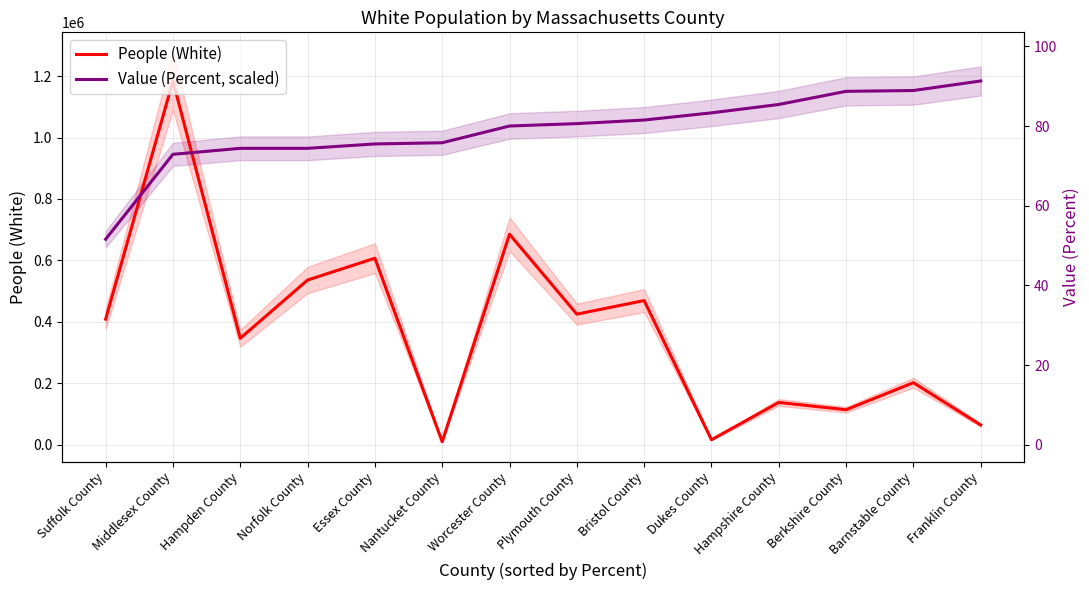

Rank the categories by Value (Percent, scaled) value from highest to lowest.

Franklin County, Barnstable County, Berkshire County, Hampshire County, Dukes County, Bristol County, Plymouth County, Worcester County, Nantucket County, Essex County, Hampden County, Norfolk County, Middlesex County, Suffolk County